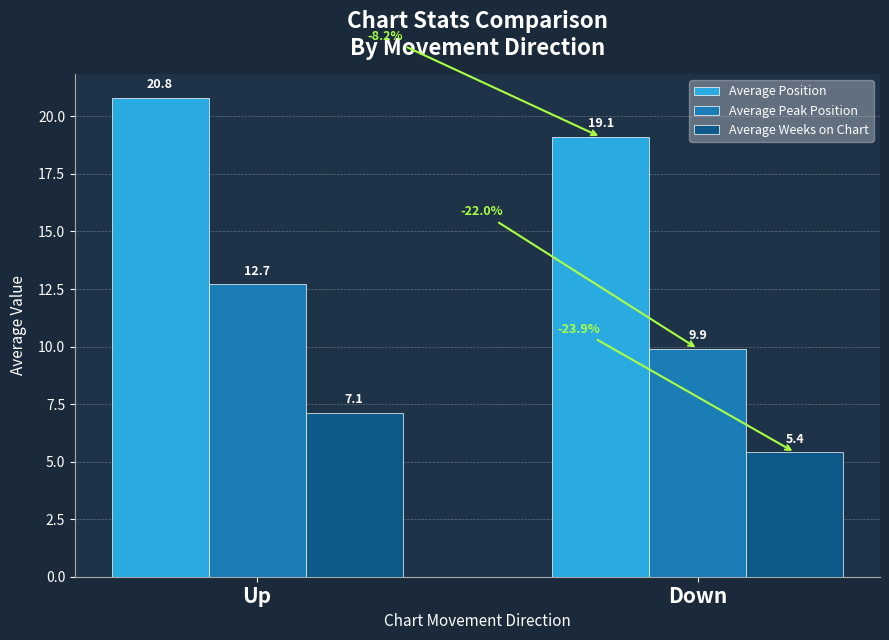

What is the smallest value displayed?

5.4